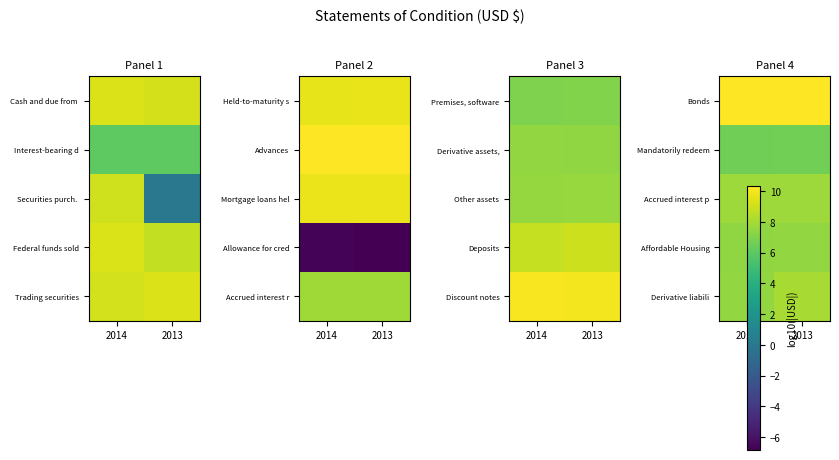

At which label is Derivative liabili closest to 7?

2014